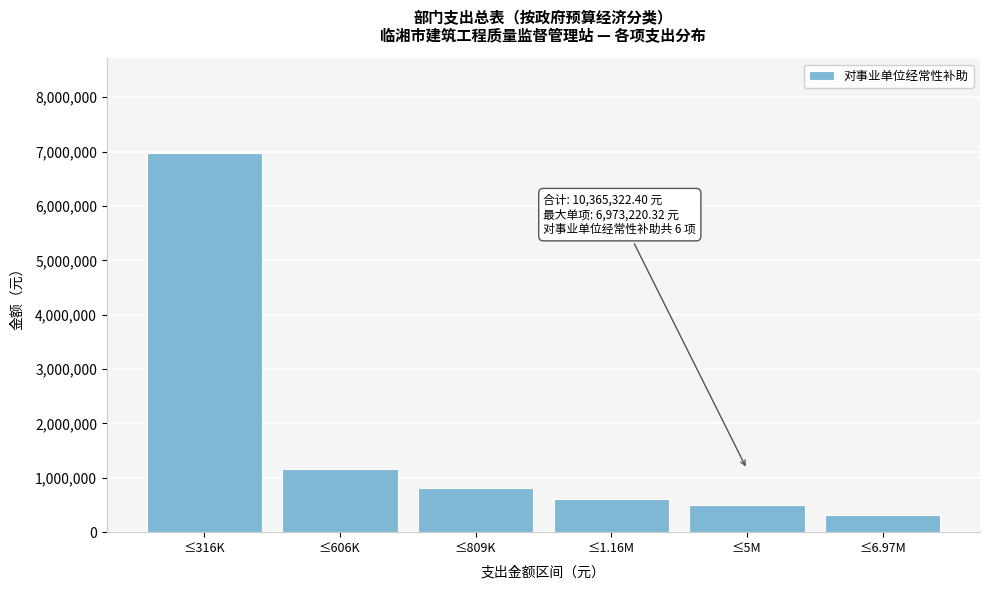

Reading right to left, extract all data points from this chart.

≤6.97M=316211.5	≤5M=500000.0	≤1.16M=606810.2	≤809K=809080.3	≤606K=1160000.0	≤316K=6973220.3